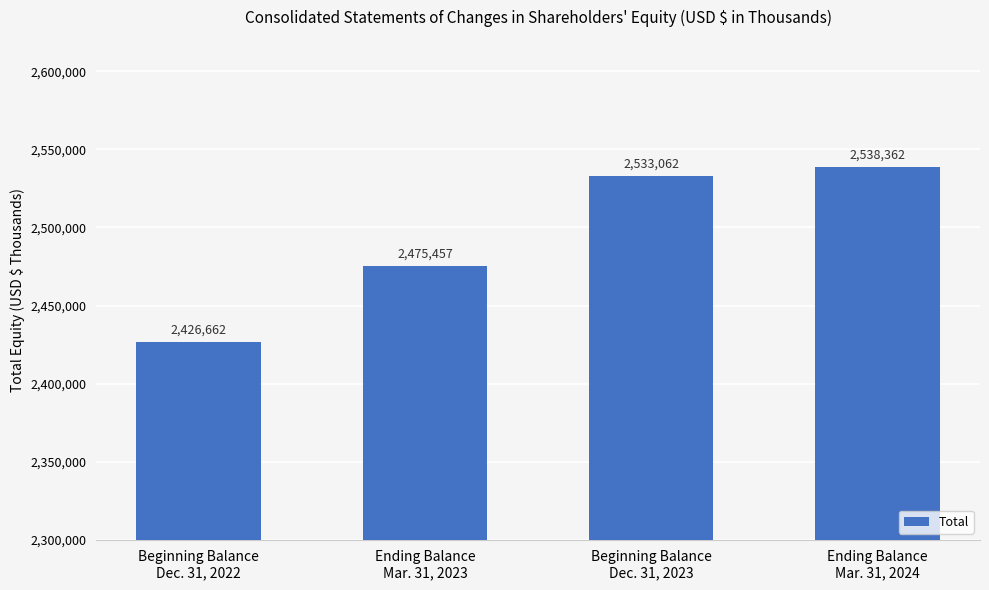

What is the greatest value displayed?

2538362